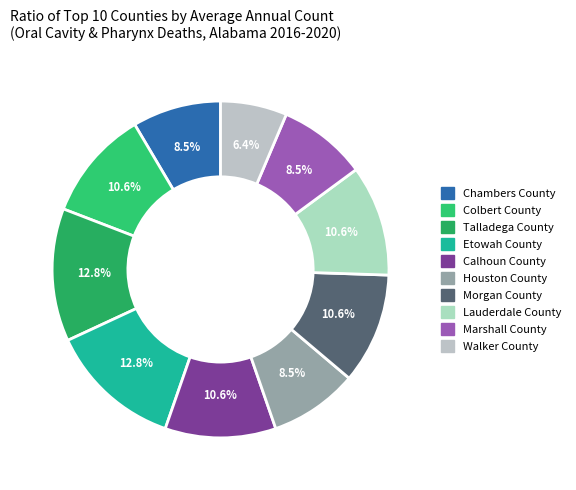

What is the ratio of the value at Marshall County to the value at Talladega County?

0.7